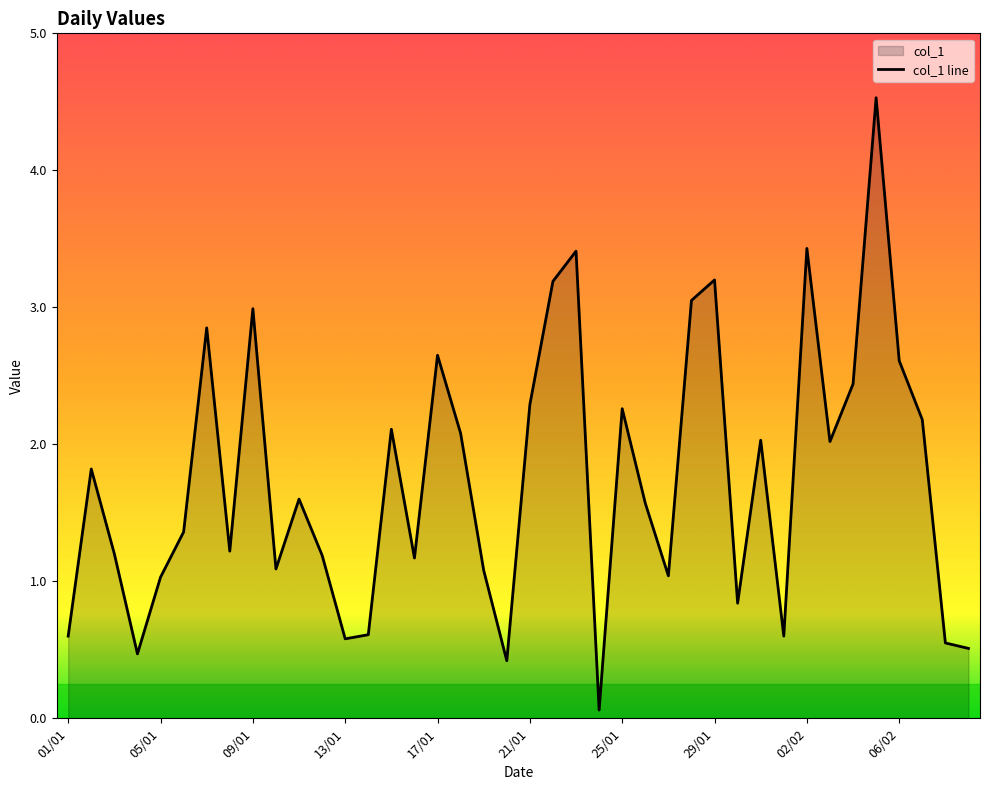

What is the maximum value shown in the chart?

4.5